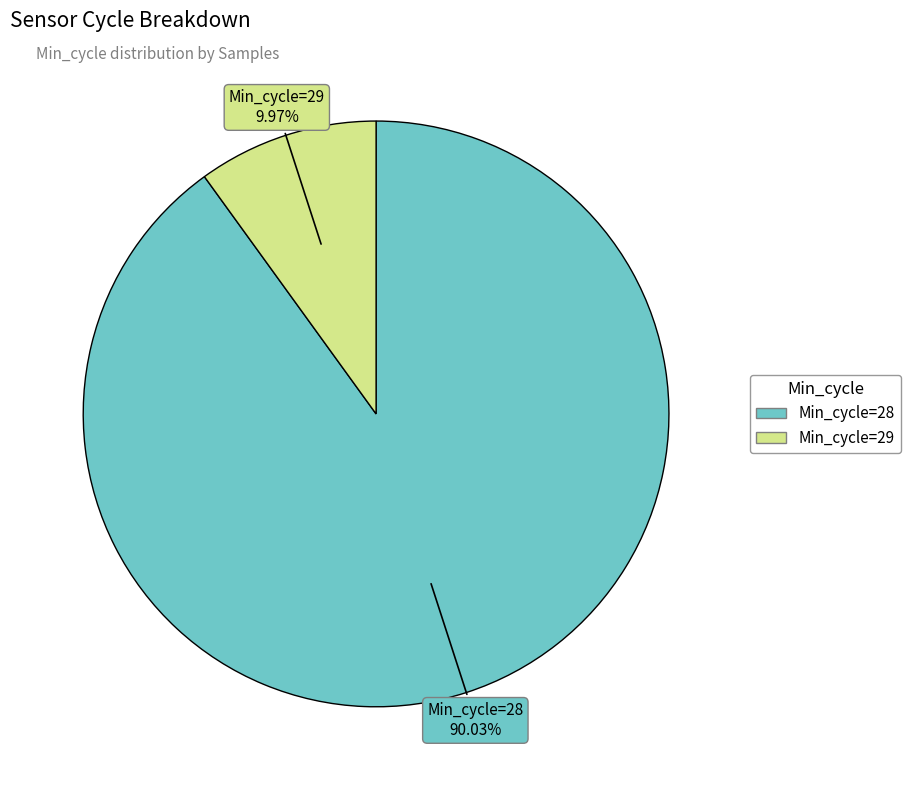

Does any single category account for the majority?

Yes